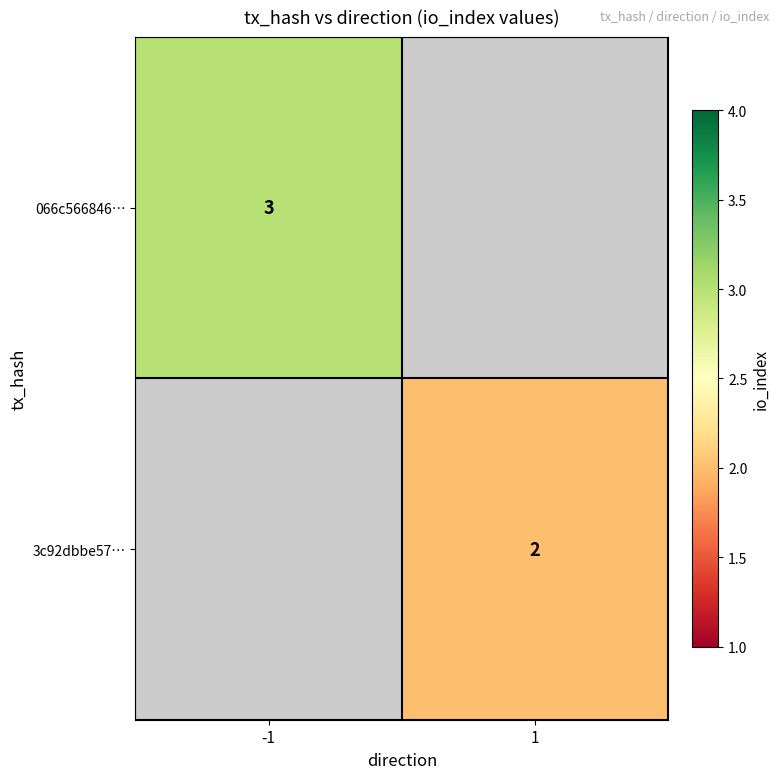

Between 1 and -1, which is larger?

-1